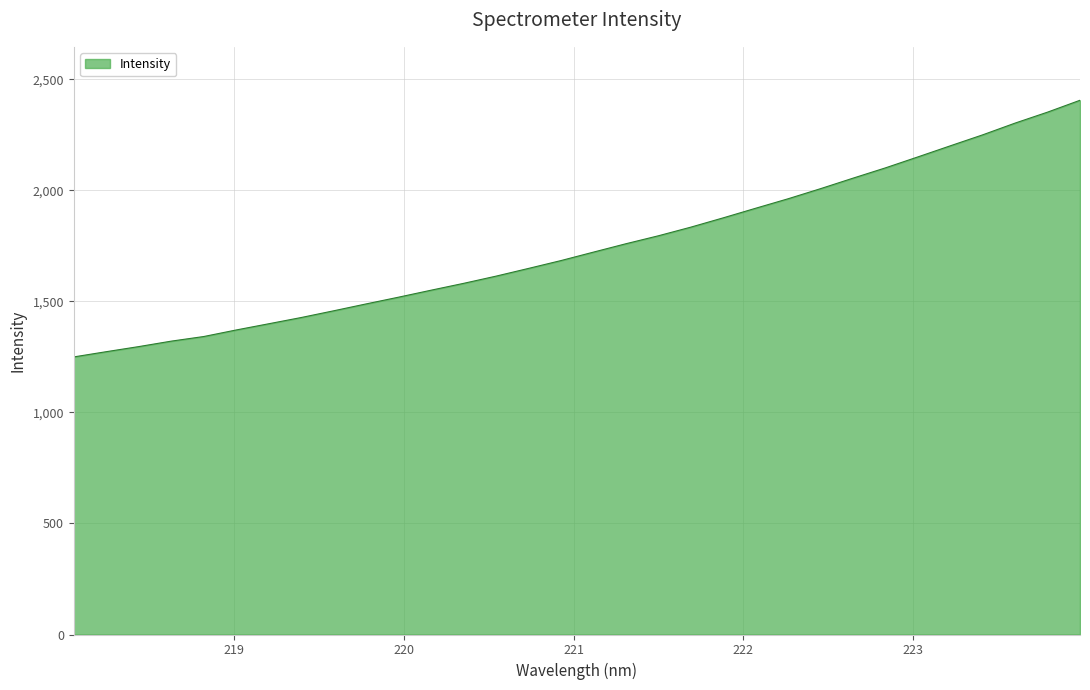

What is the difference between the maximum and minimum values?

1155.9